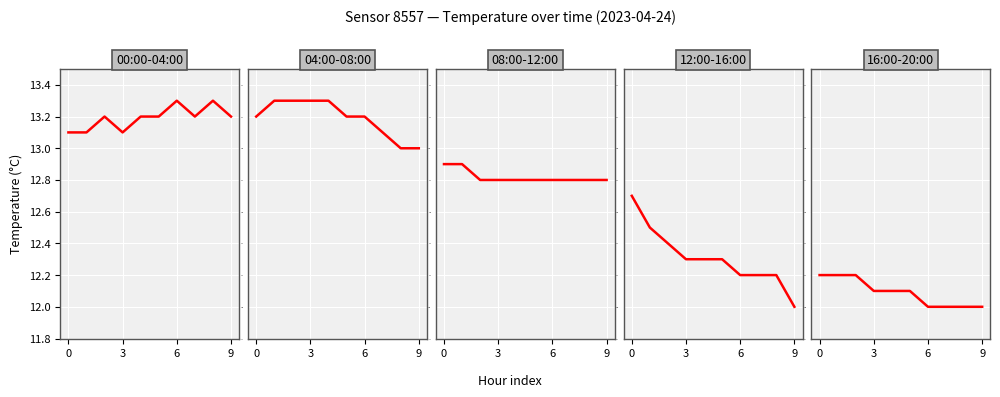

What is the value of the 08:00-12:00 point at the 8th from the left?

12.8